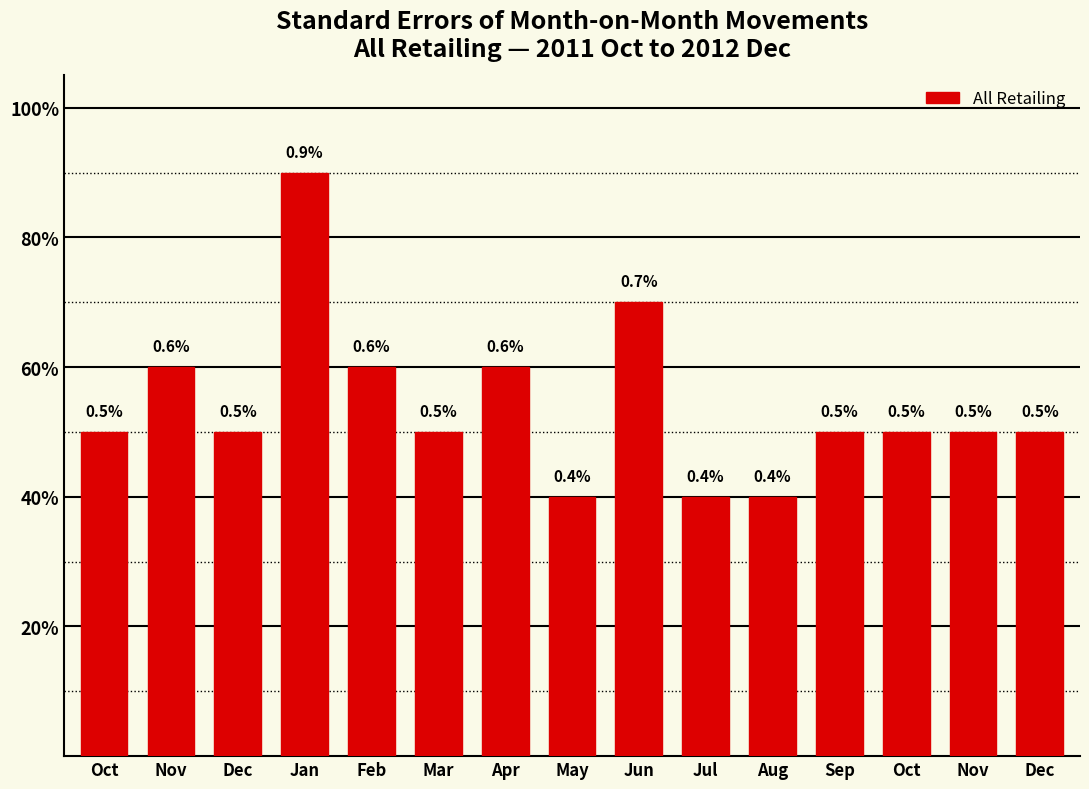

What is the difference between the values at Feb and Nov?

0.1